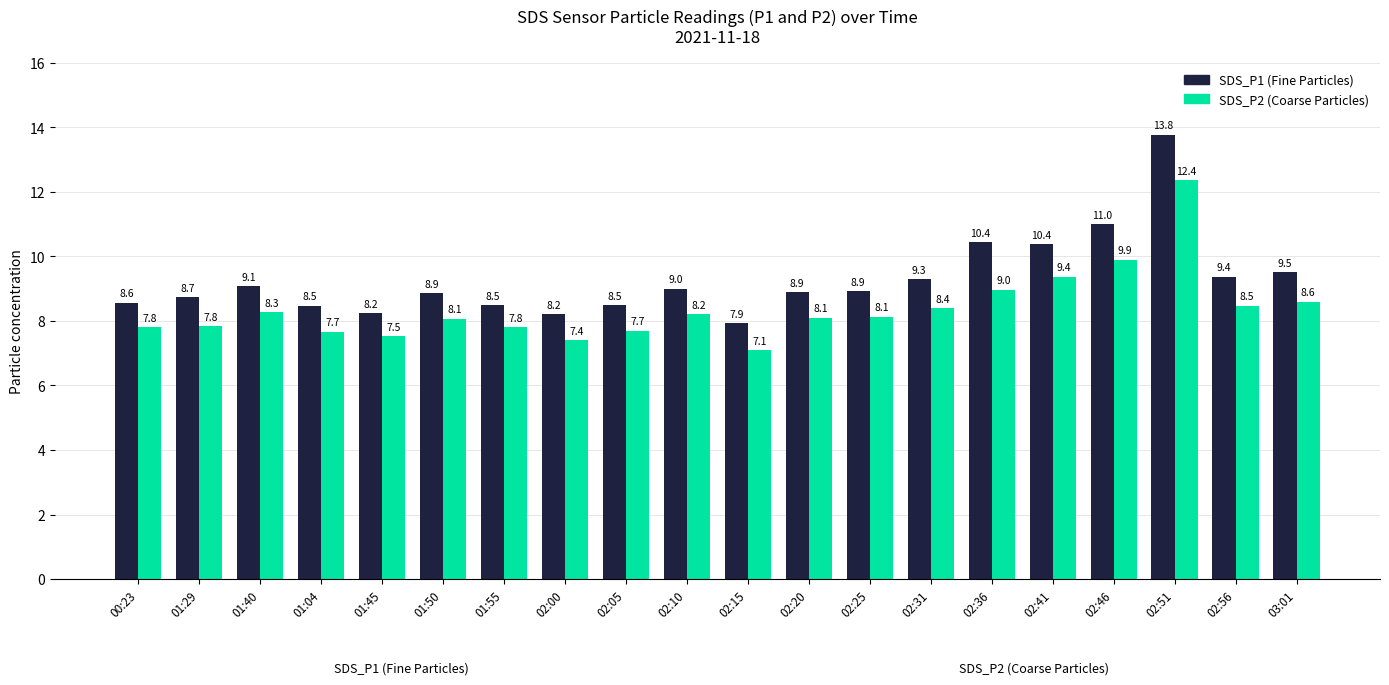

Rank the series at 02:10 from highest to lowest value.

SDS_P1 (Fine Particles), SDS_P2 (Coarse Particles)